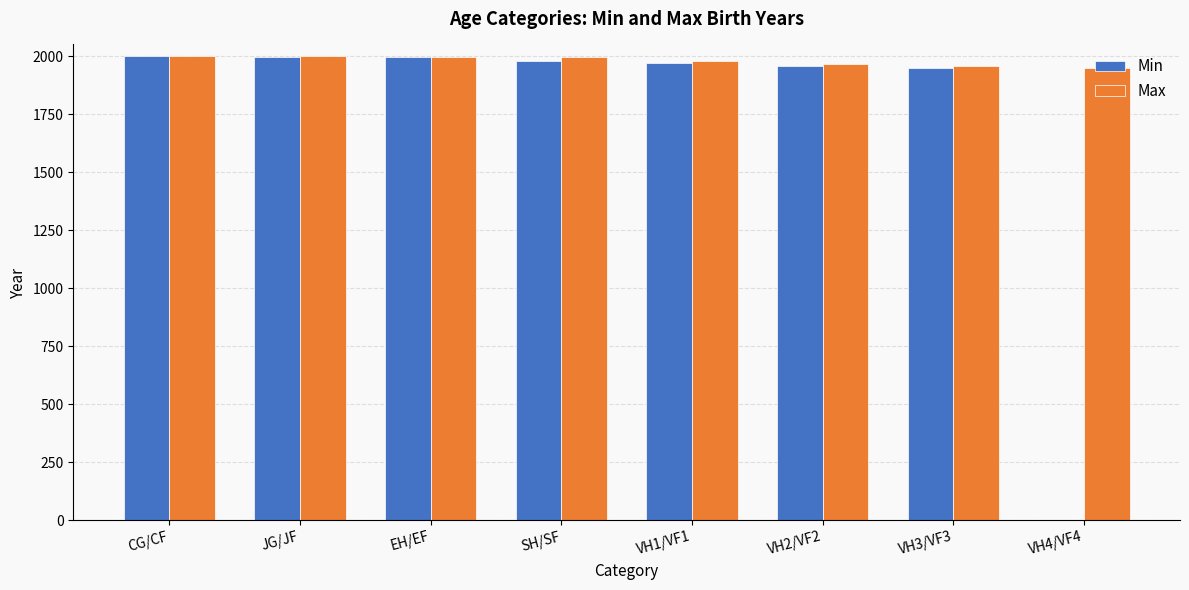

Which series has the largest total across all categories?

Max